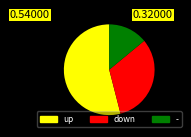

Is there any slice that represents more than half of the pie?

Yes